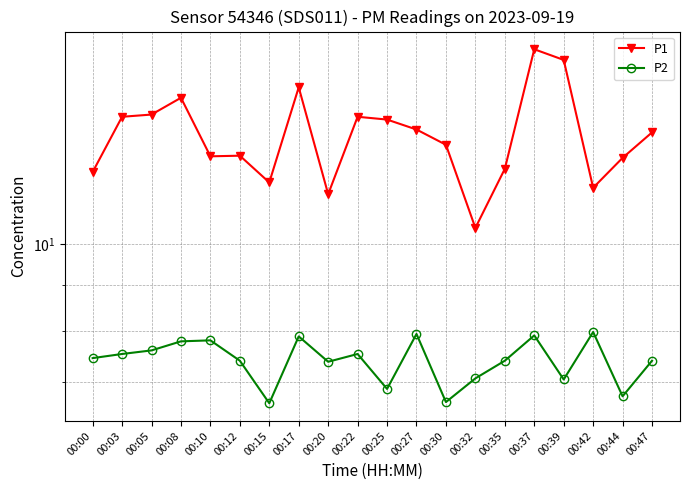

What is the difference between the maximum and second lowest values in the P1 series?

5.2